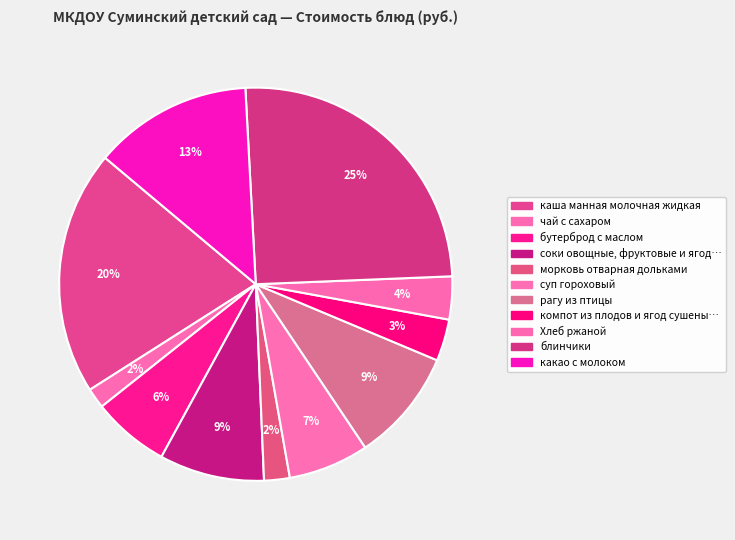

How many slices are in this pie chart?

11